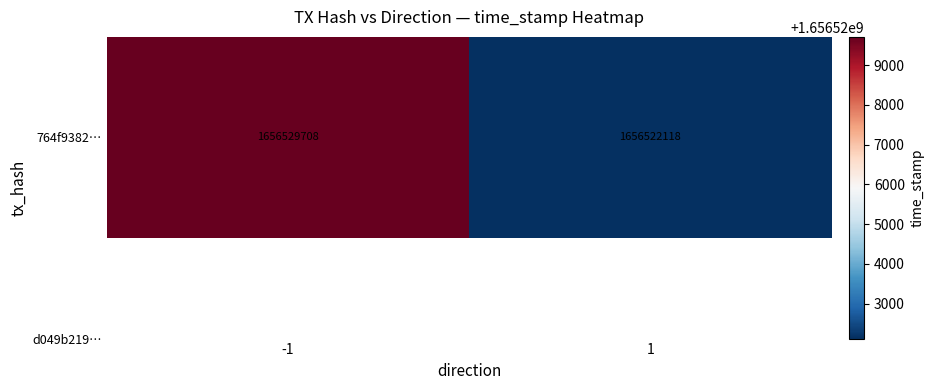

Reading right to left, extract all data points from this chart.

1=1656522118	-1=1656529708